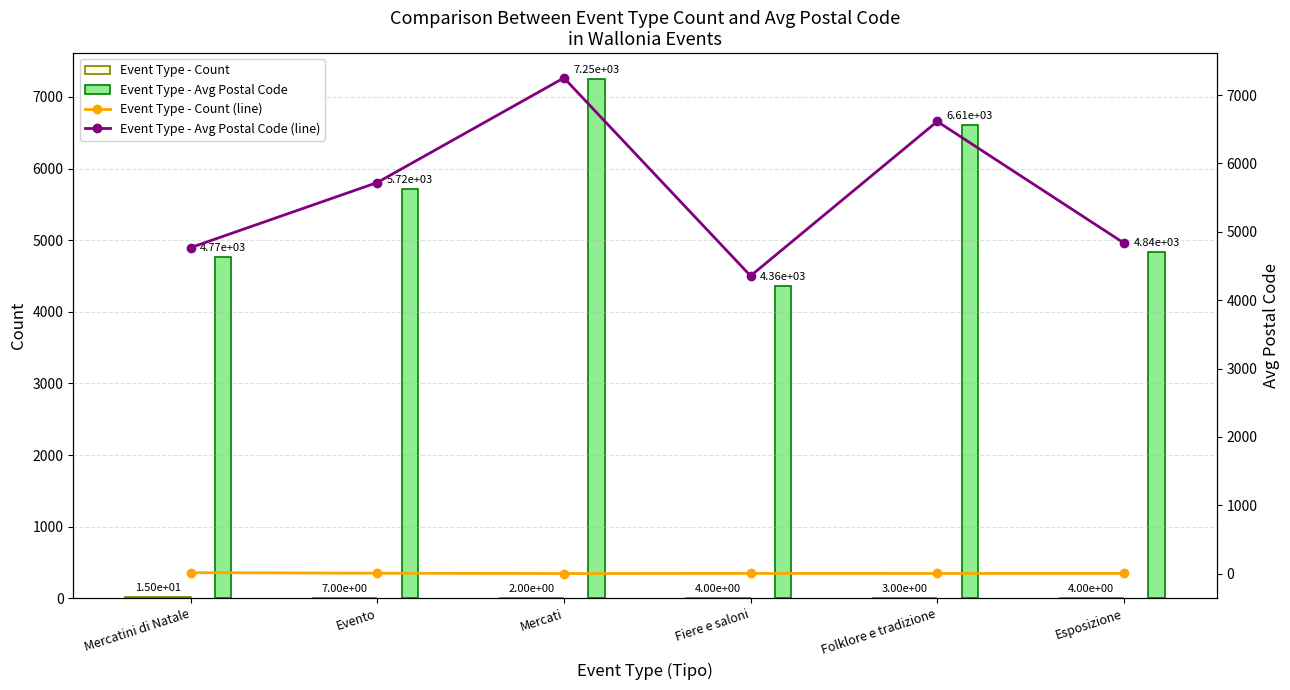

At Esposizione, list the series in order from smallest to largest.

Event Type - Count, Event Type - Count (line), Event Type - Avg Postal Code, Event Type - Avg Postal Code (line)